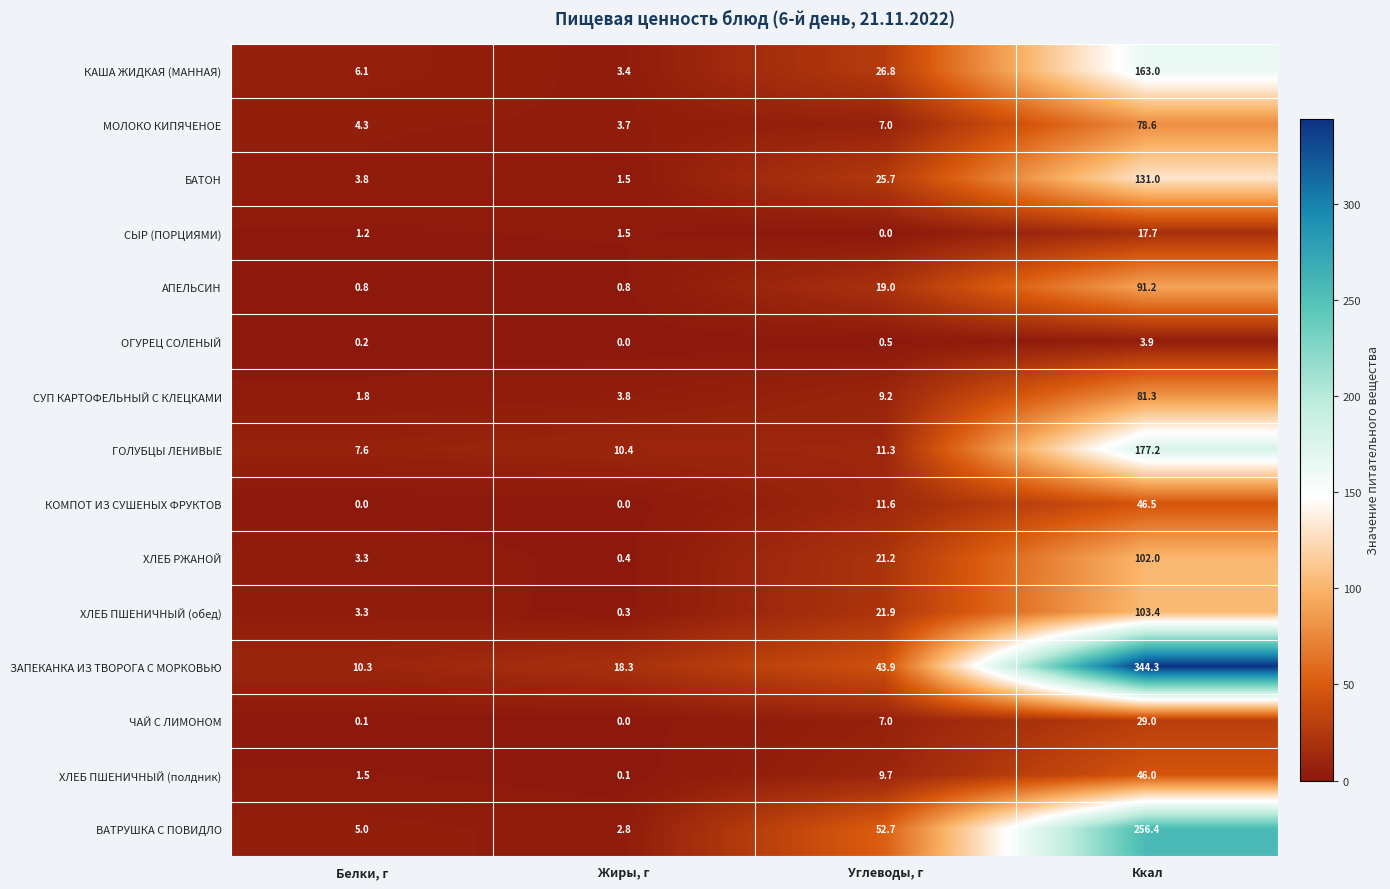

Count the number of categories in the chart.

4